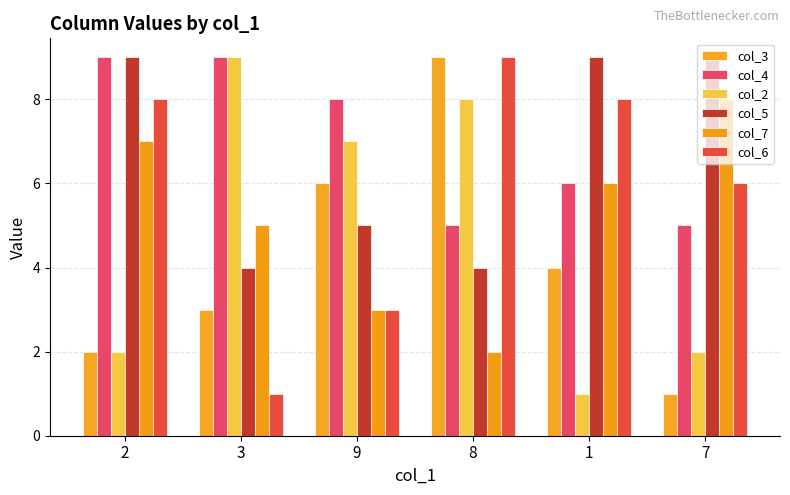

The col_3 series shows 3 at 3. True or false?

True